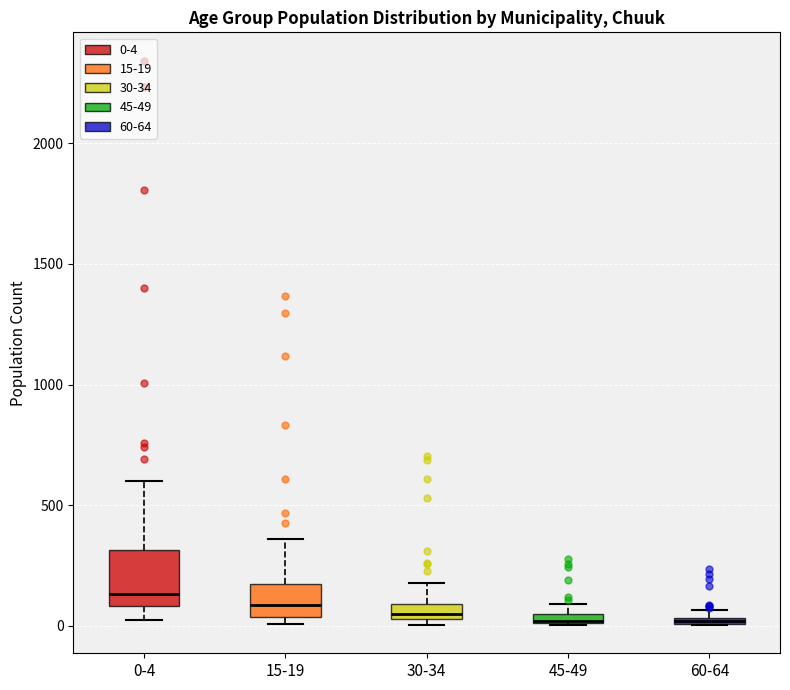

Where is the lower edge of the box for 15-19 on the y-axis? The values are not printed on the chart, so give them approximately, as read against the axis.

50